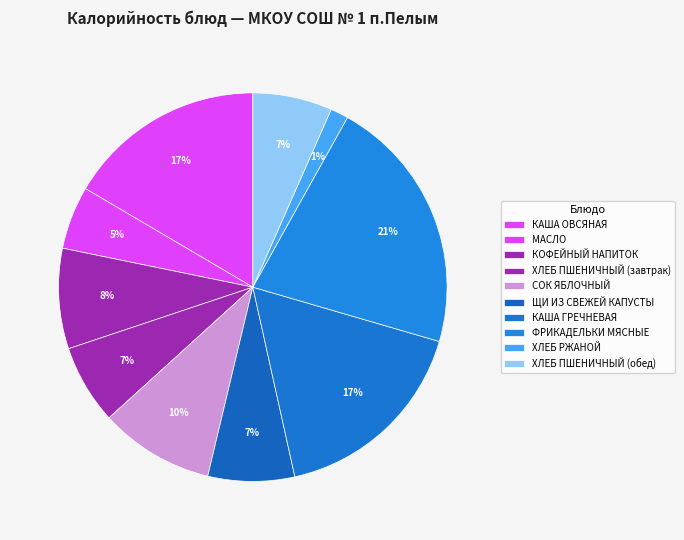

How many segments does this pie chart have?

10